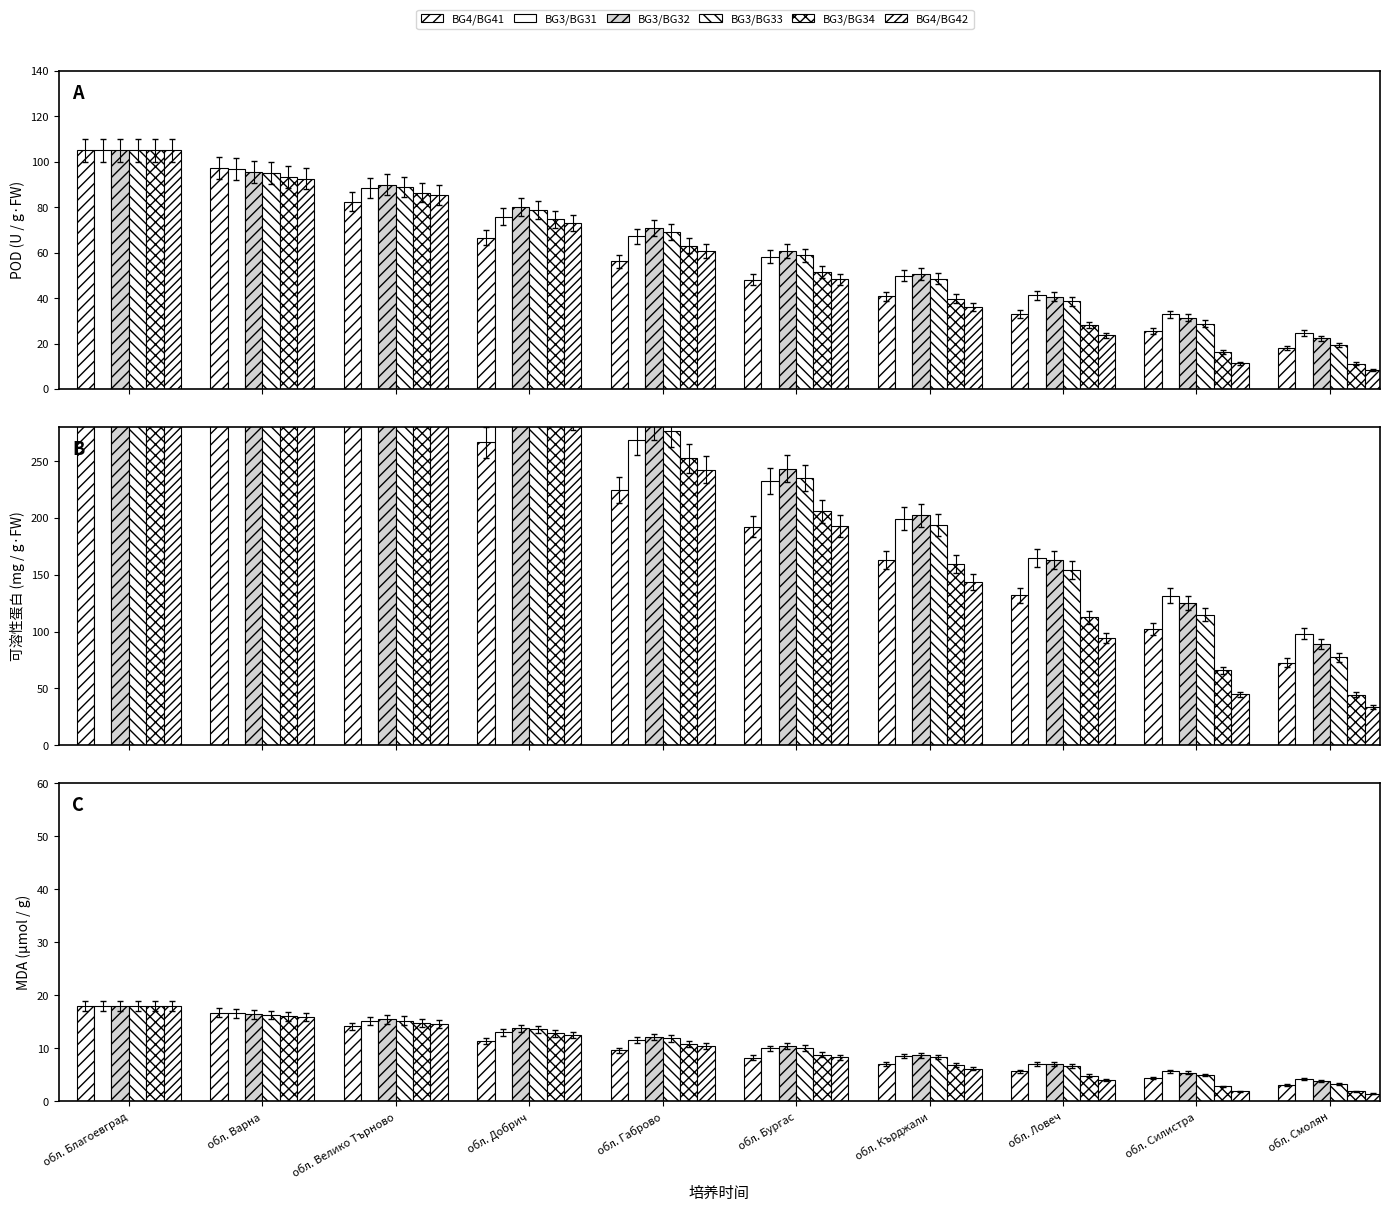

What is the difference between the second highest and minimum values in the BG3/BG32 series?

12.6